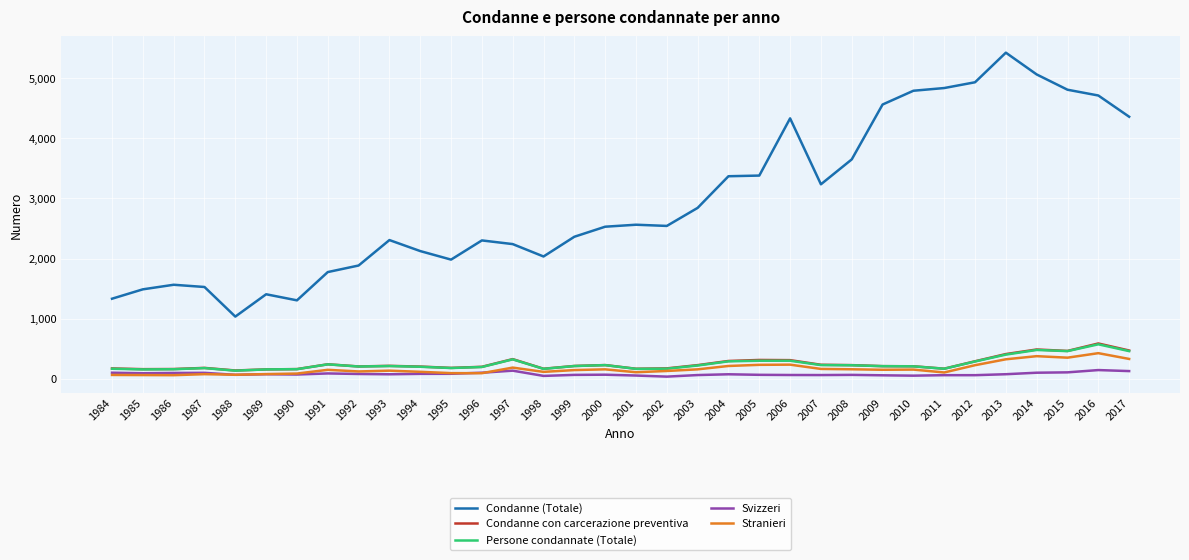

Which category has the highest value across all series?

2013